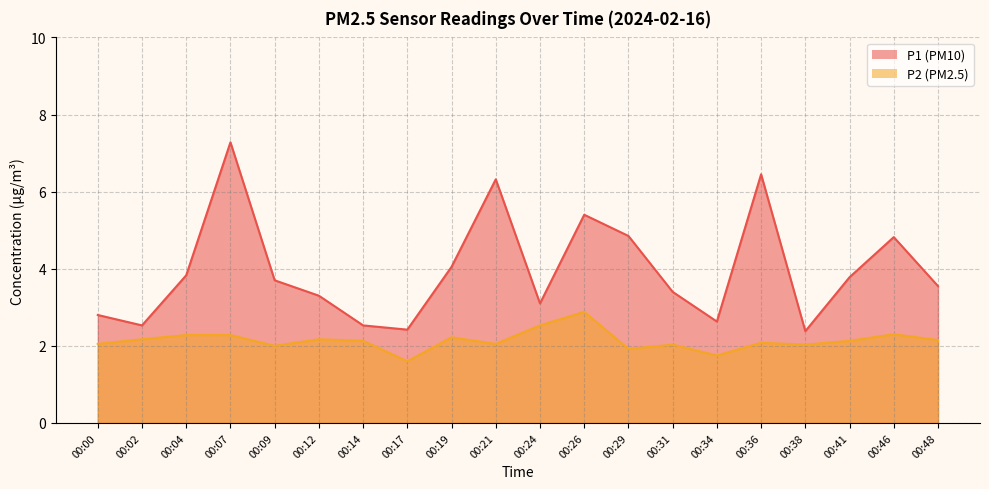

What is the average value of the P2 series?

2.1